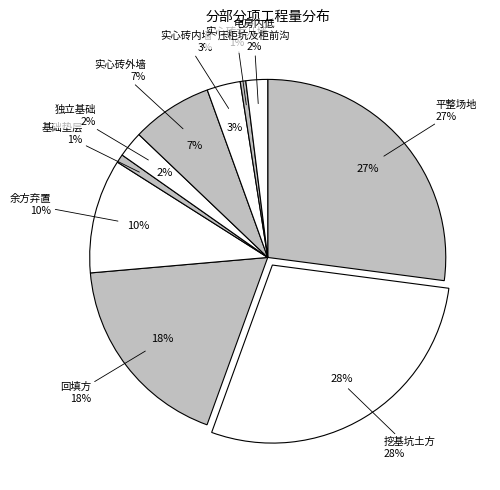

To the nearest percent, what portion does 基础垫层 represent?

1%